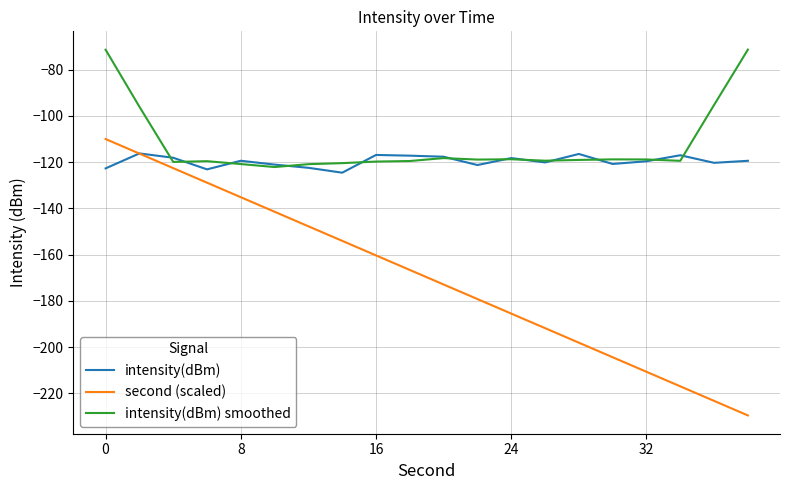

True or false: second (scaled) and intensity(dBm) smoothed intersect in this chart.

False